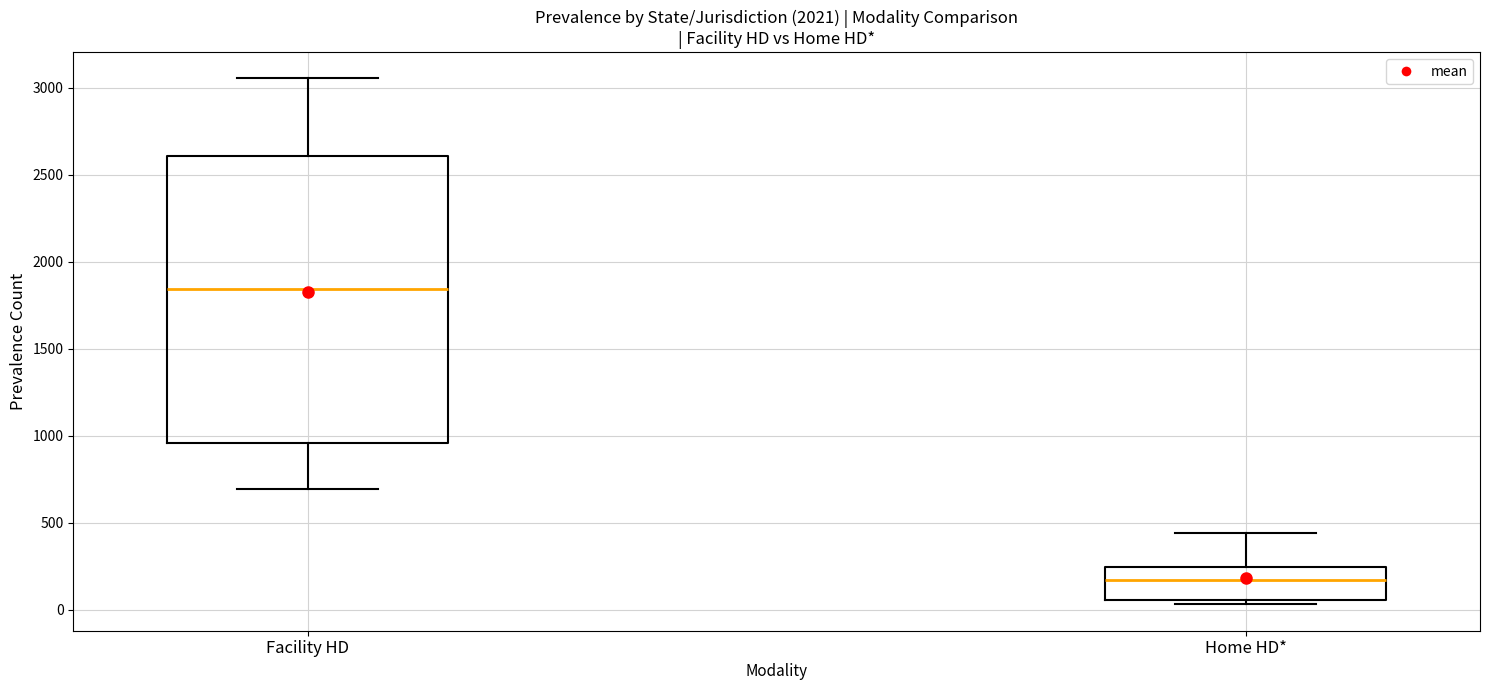

Which box has the highest median line?

Facility HD